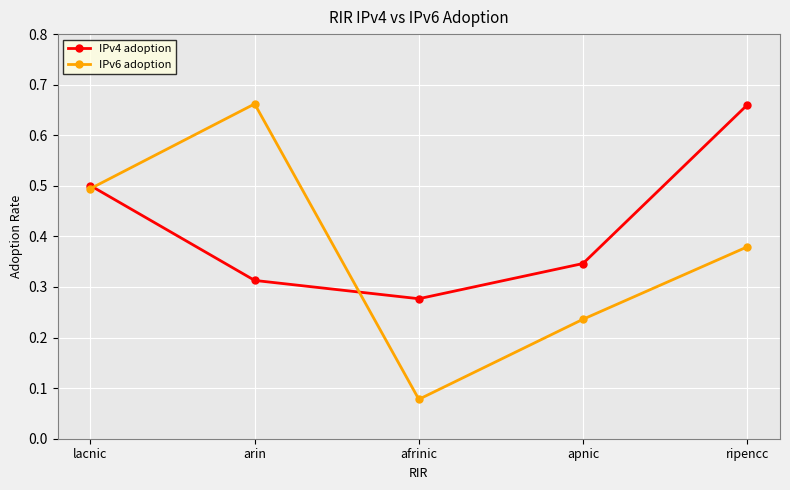

At which label does IPv4 adoption reach its peak?

ripencc